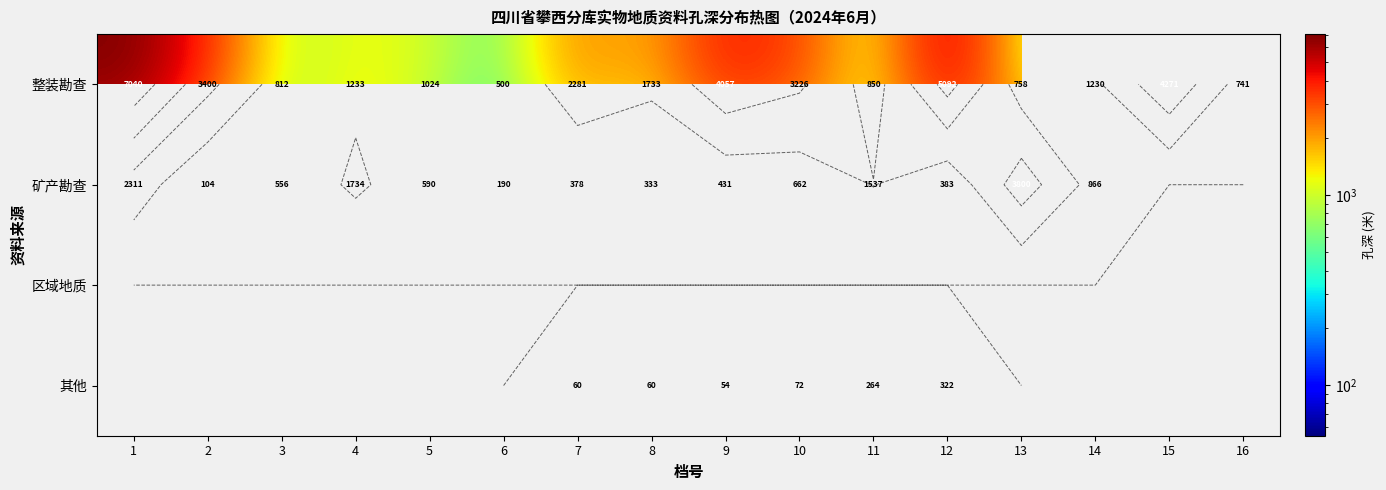

Is the value of 区域地质 at 8 greater than the value of 其他 at 10?

No